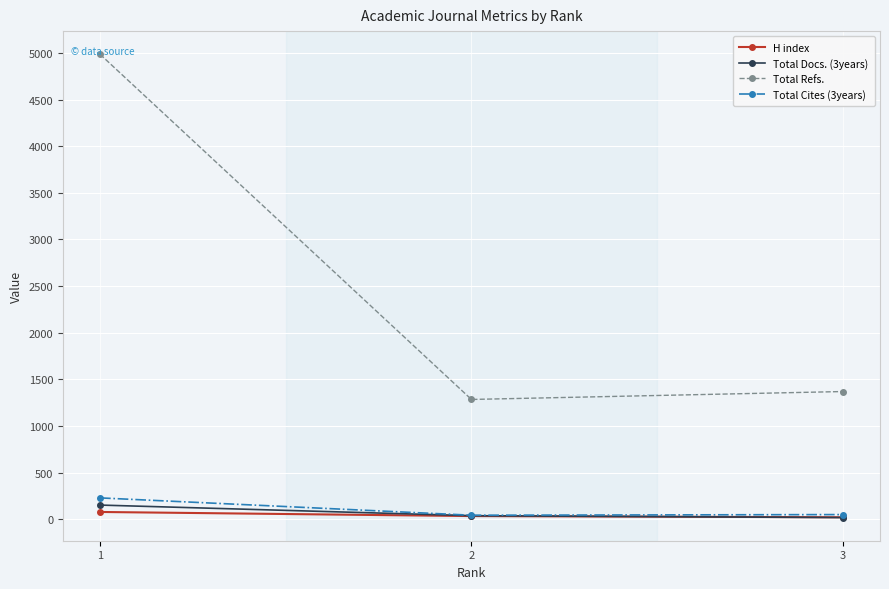

Where does the Total Cites (3years) series first go above 49?

1